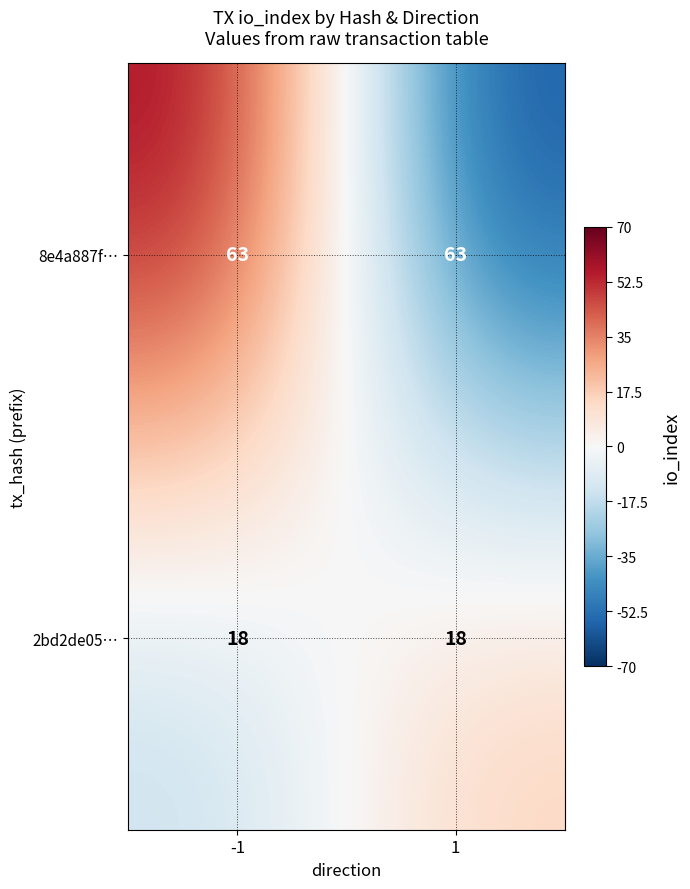

What is the difference between the highest and lowest values at -1?

45